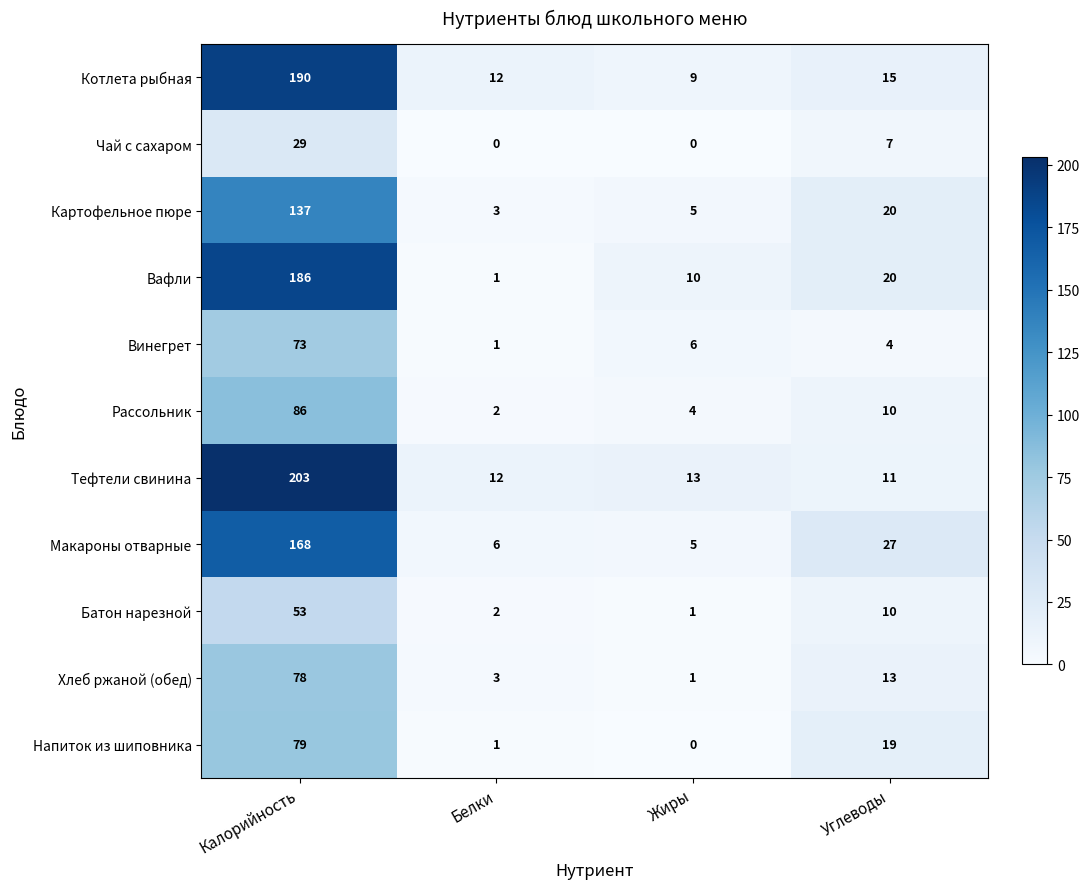

Is it true that Котлета рыбная equals 190 at Калорийность?

True